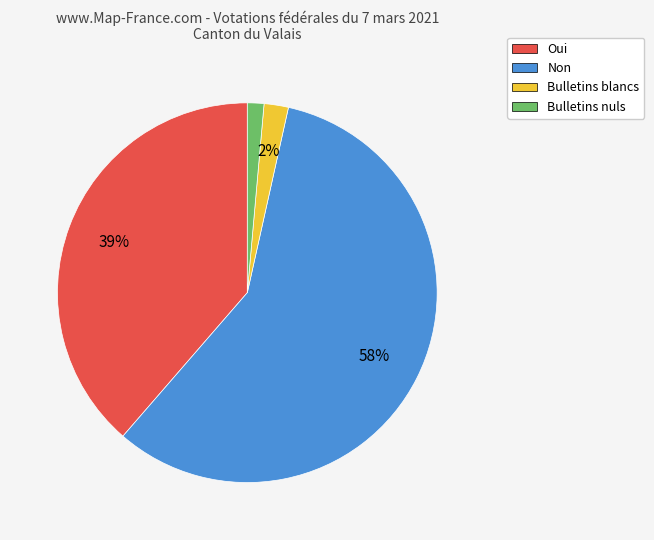

Which category accounts for the majority?

Non